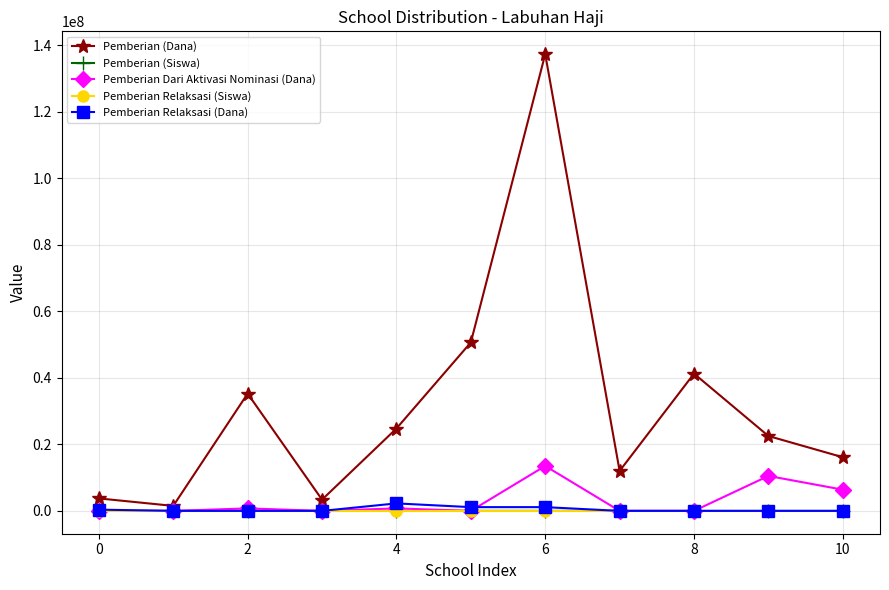

Is this an area chart (filled region under the line)?

No